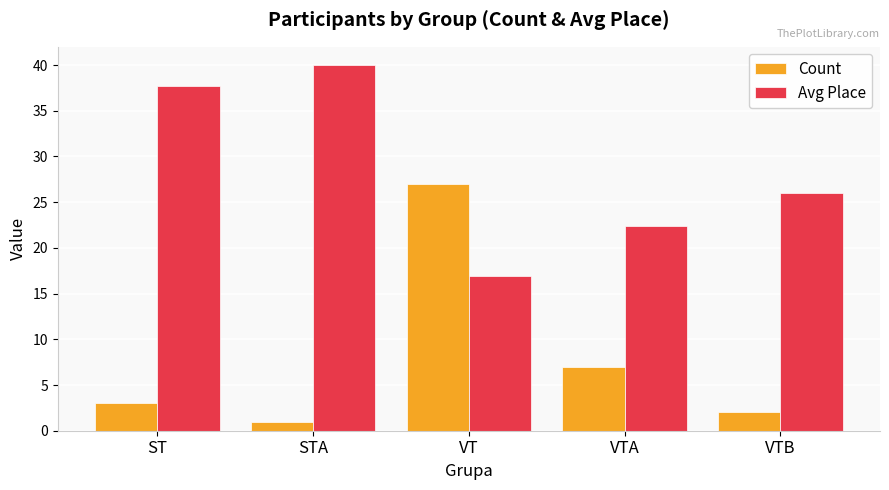

What is the greatest value displayed?

40.0